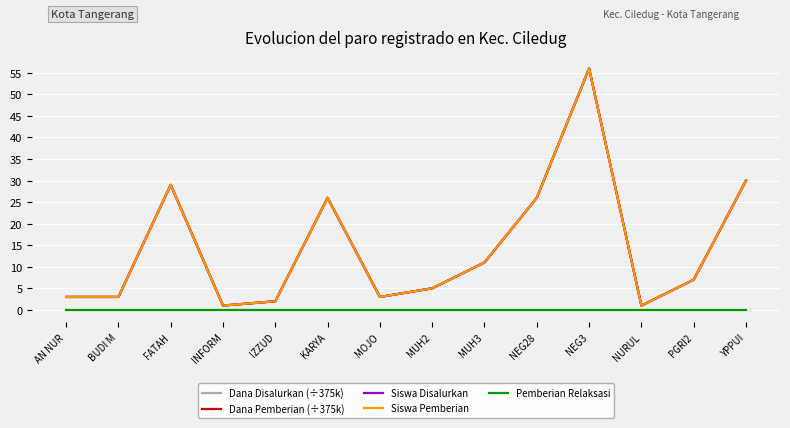

Reading left to right, list all the values displayed in this chart.

Dana Disalurkan (÷375k): AN NUR=3	BUDI M=3	FATAH=29	INFORM=1	IZZUD=2	KARYA=26	MOJO=3	MUH2=5	MUH3=11	NEG28=26	NEG3=56	NURUL=1	PGRI2=7	YPPUI=30
Dana Pemberian (÷375k): AN NUR=3	BUDI M=3	FATAH=29	INFORM=1	IZZUD=2	KARYA=26	MOJO=3	MUH2=5	MUH3=11	NEG28=26	NEG3=56	NURUL=1	PGRI2=7	YPPUI=30
Siswa Disalurkan: AN NUR=3	BUDI M=3	FATAH=29	INFORM=1	IZZUD=2	KARYA=26	MOJO=3	MUH2=5	MUH3=11	NEG28=26	NEG3=56	NURUL=1	PGRI2=7	YPPUI=30
Siswa Pemberian: AN NUR=3	BUDI M=3	FATAH=29	INFORM=1	IZZUD=2	KARYA=26	MOJO=3	MUH2=5	MUH3=11	NEG28=26	NEG3=56	NURUL=1	PGRI2=7	YPPUI=30
Pemberian Relaksasi: AN NUR=0	BUDI M=0	FATAH=0	INFORM=0	IZZUD=0	KARYA=0	MOJO=0	MUH2=0	MUH3=0	NEG28=0	NEG3=0	NURUL=0	PGRI2=0	YPPUI=0